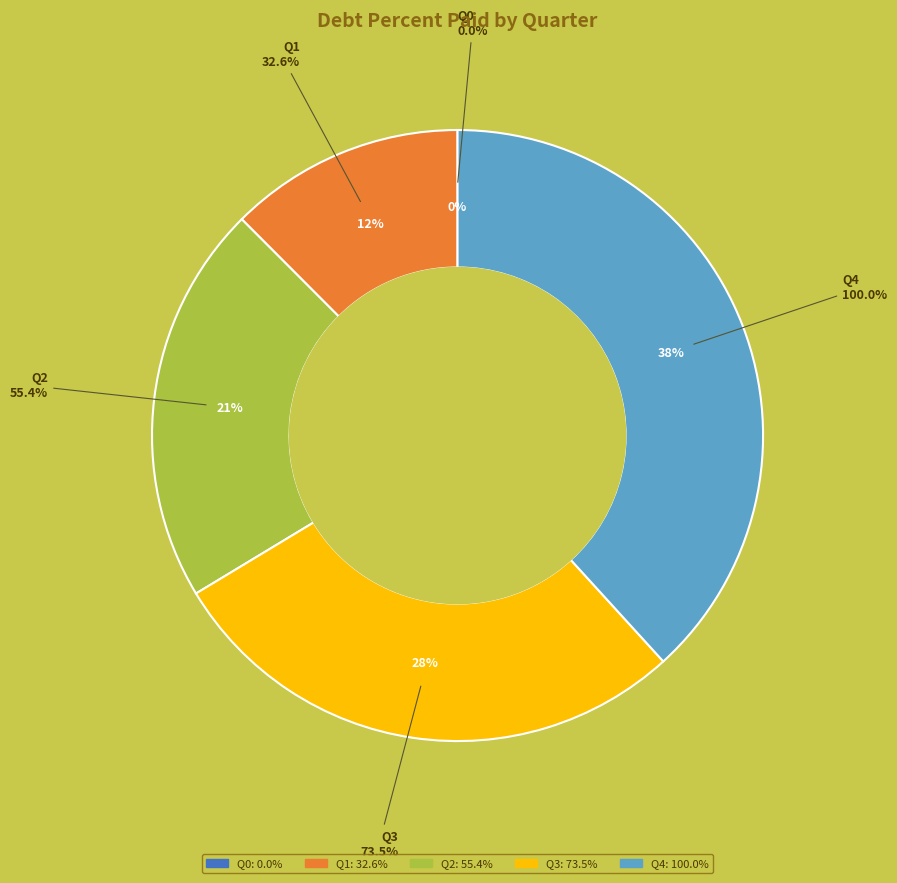

What is the total percentage of Q4 and Q3?

66.4%